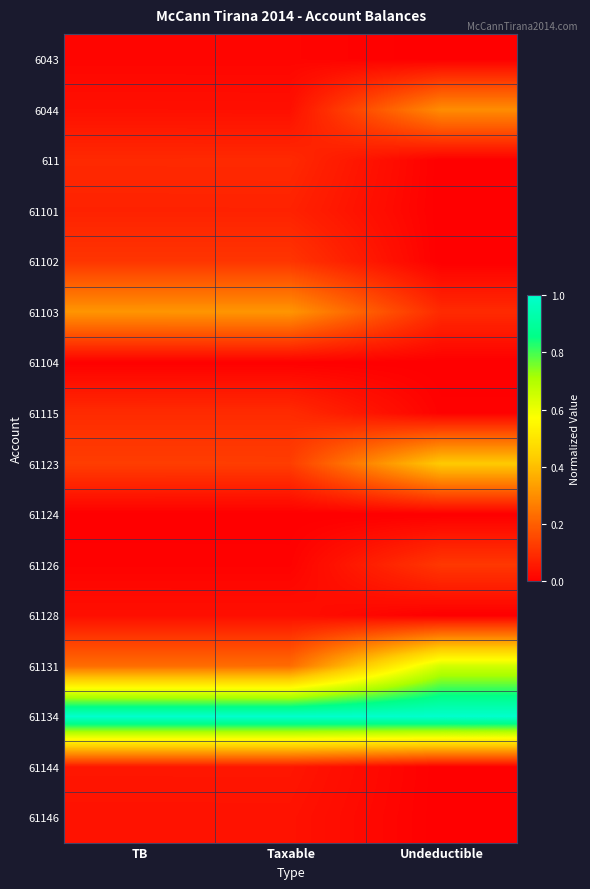

List the series in order of their peak value, lowest first.

61124, 61104, 6043, 61128, 61146, 61144, 61101, 611, 61115, 61102, 61126, 6044, 61103, 61123, 61131, 61134